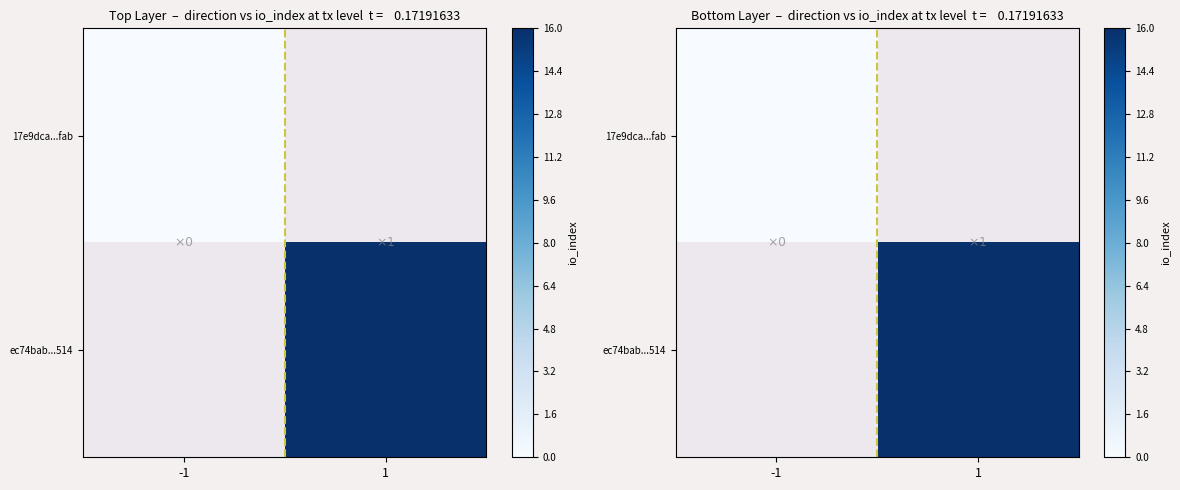

Which category has the lowest value in the ec74bab...514 series?

-1